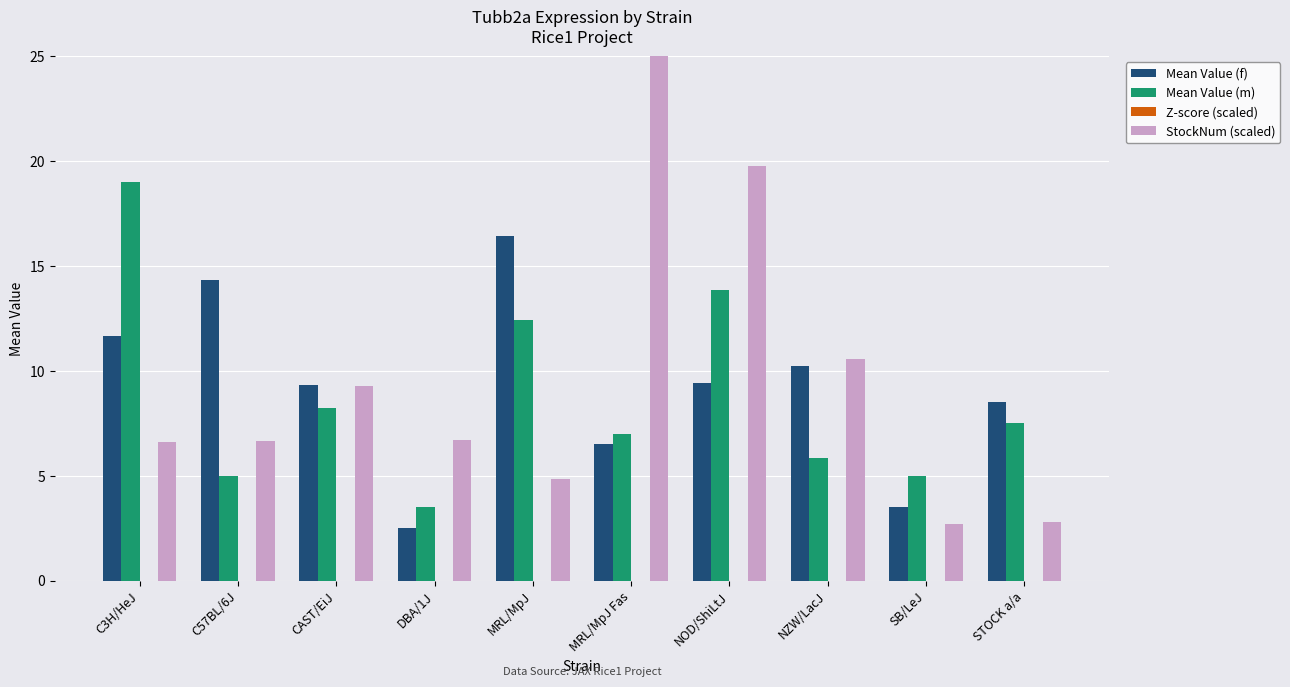

What is the difference between the maximum and second lowest values in the Mean Value (m) series?

14.0